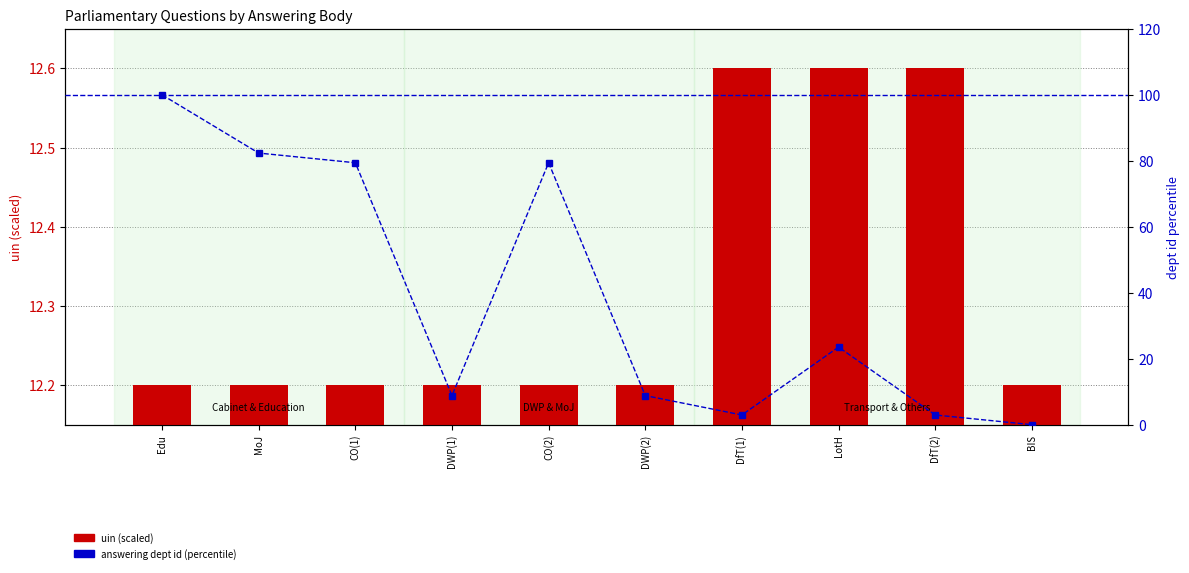

Rank the categories by uin (scaled) value from lowest to highest.

BIS, DWP(1), CO(1), MoJ, Edu, DWP(2), CO(2), LotH, DfT(1), DfT(2)